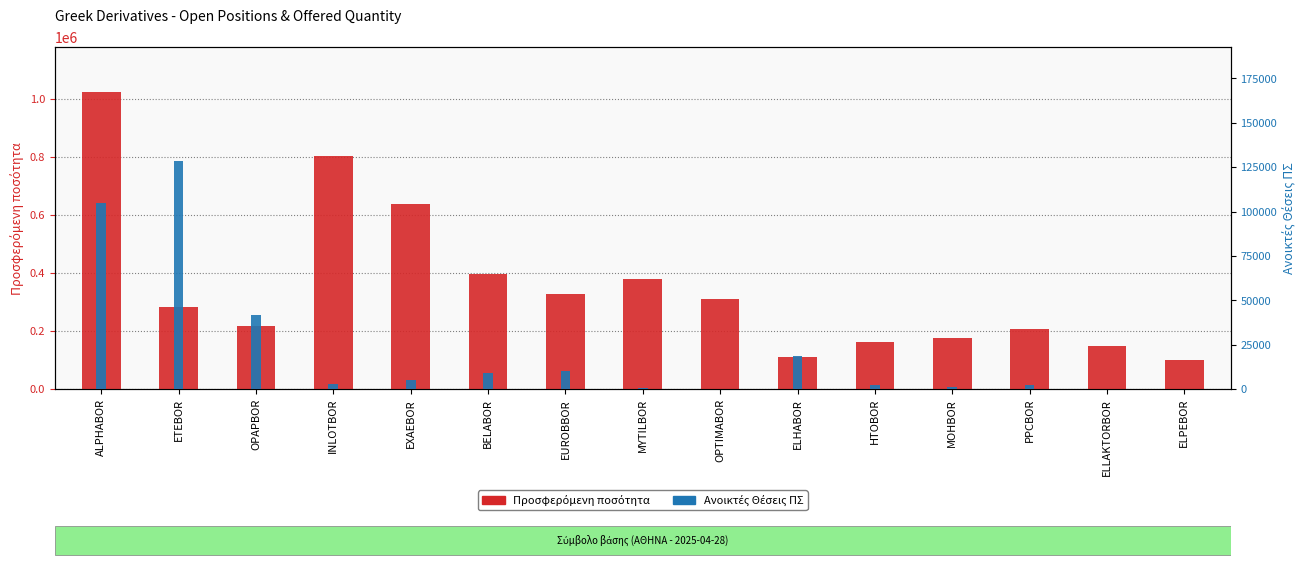

At which label does Ανοικτές Θέσεις ΠΣ reach its minimum?

OPTIMABOR